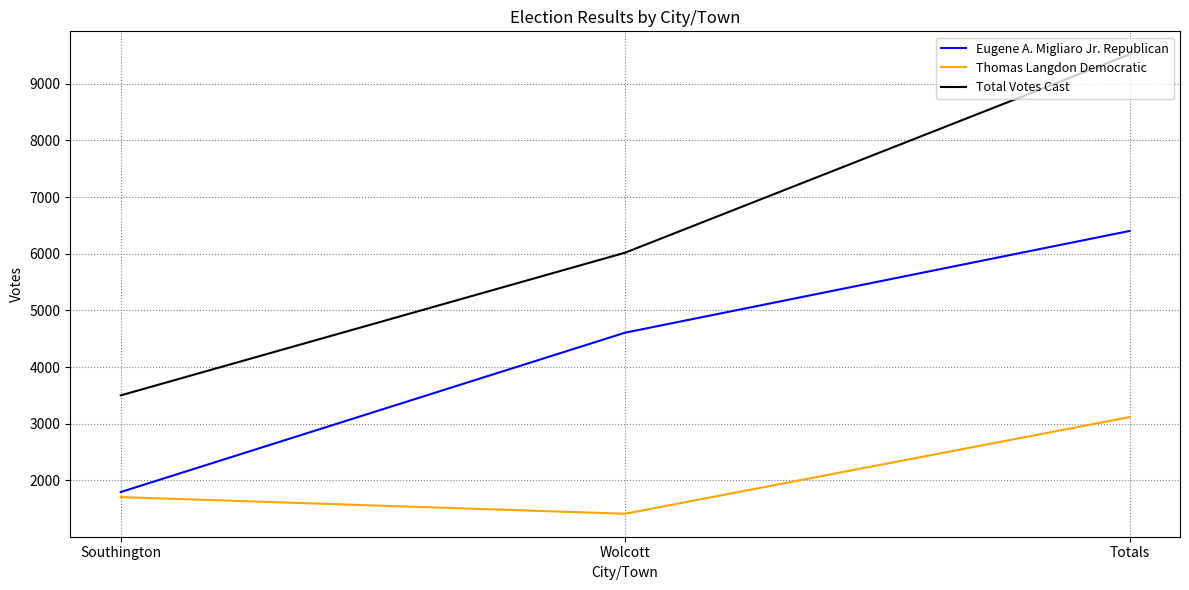

Where is Eugene A. Migliaro Jr. Republican nearest to the value 4099?

Wolcott